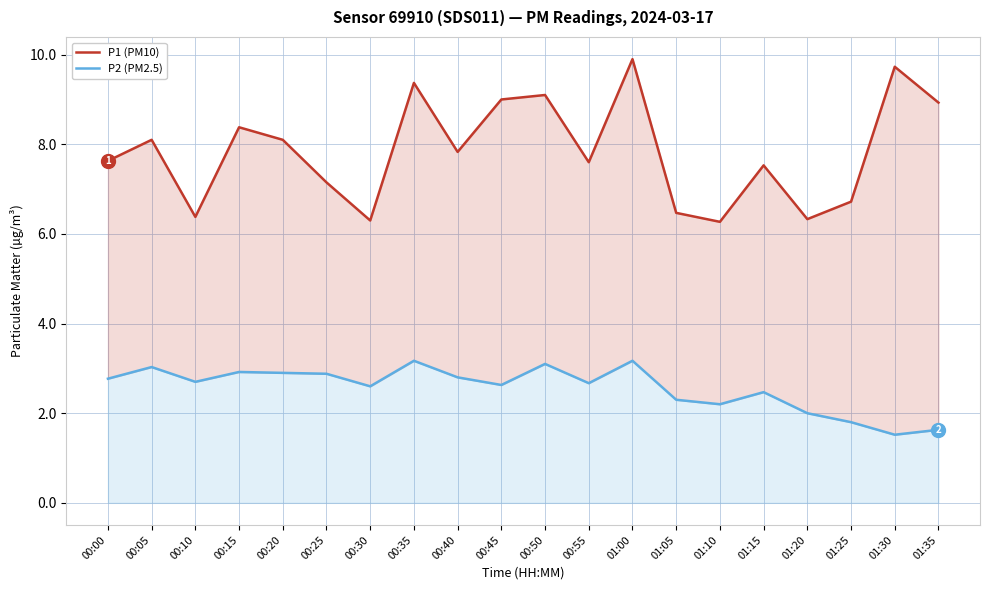

Rank the series by their average value, from highest to lowest.

P1 (PM10), P2 (PM2.5)